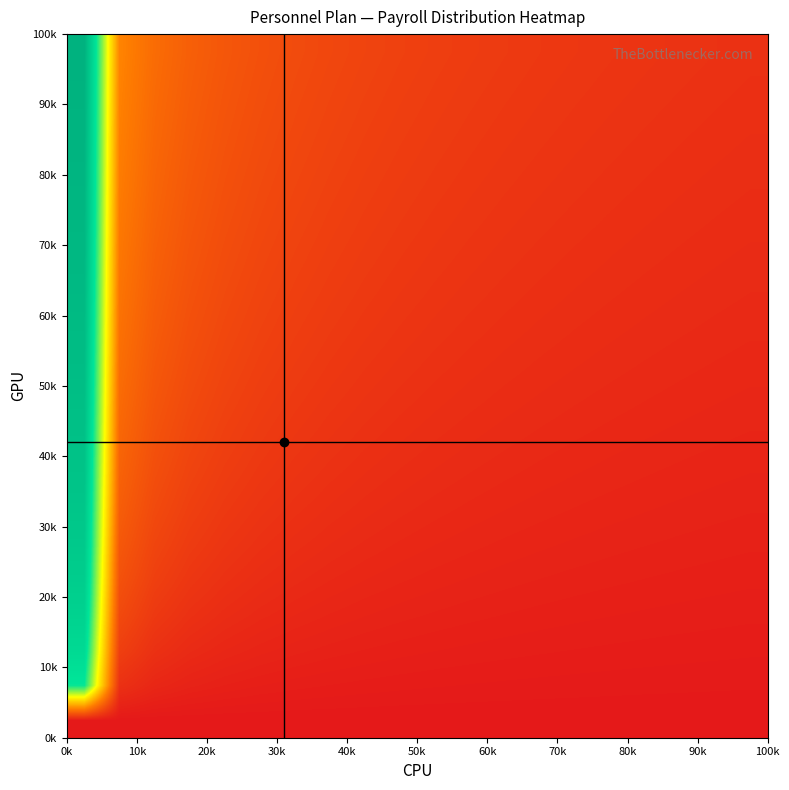

Count the number of categories in the chart.

20